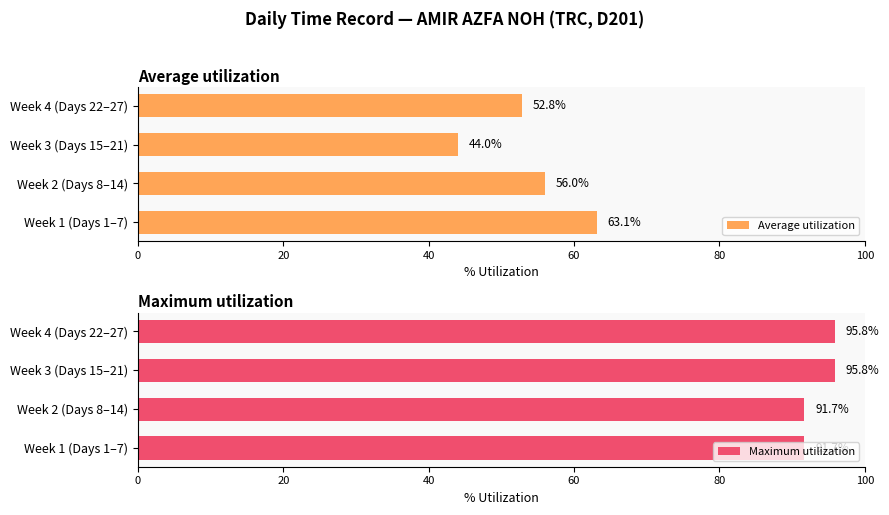

The Average utilization series shows 63.1 at Week 1 (Days 1–7). True or false?

True